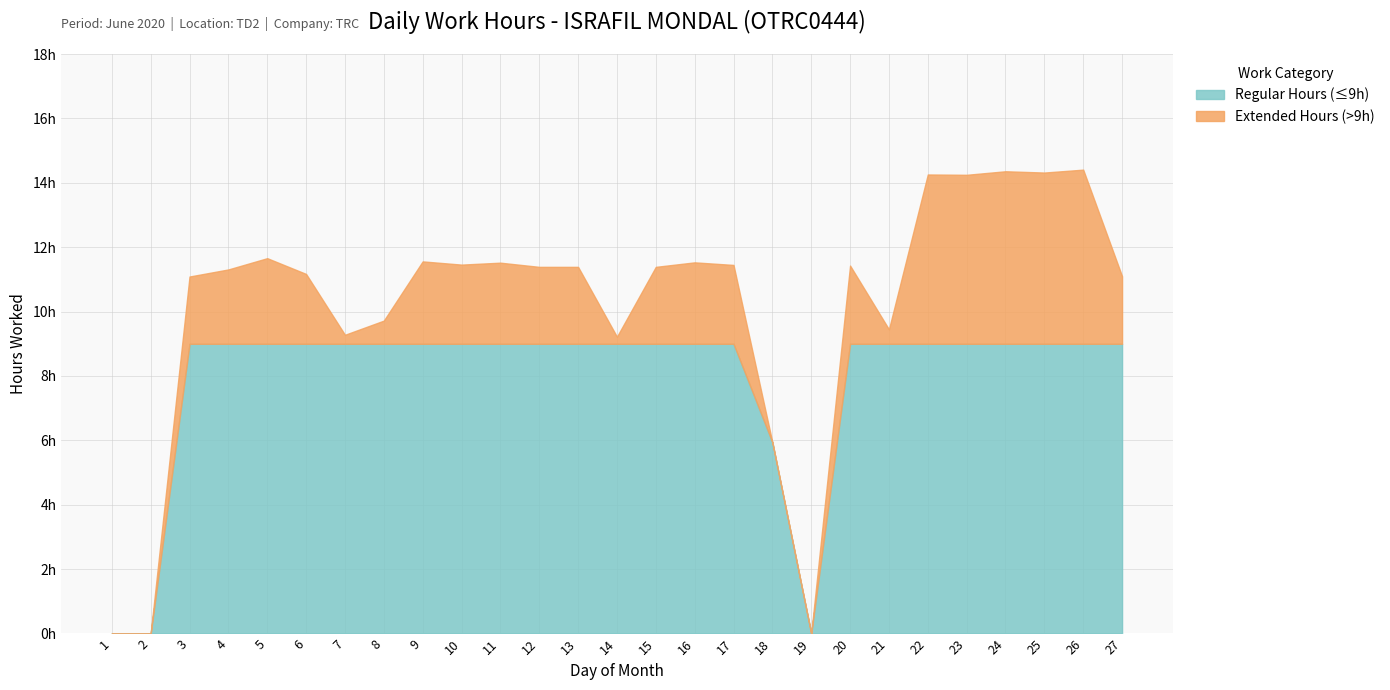

Does the chart display data point markers on the line(s)?

No